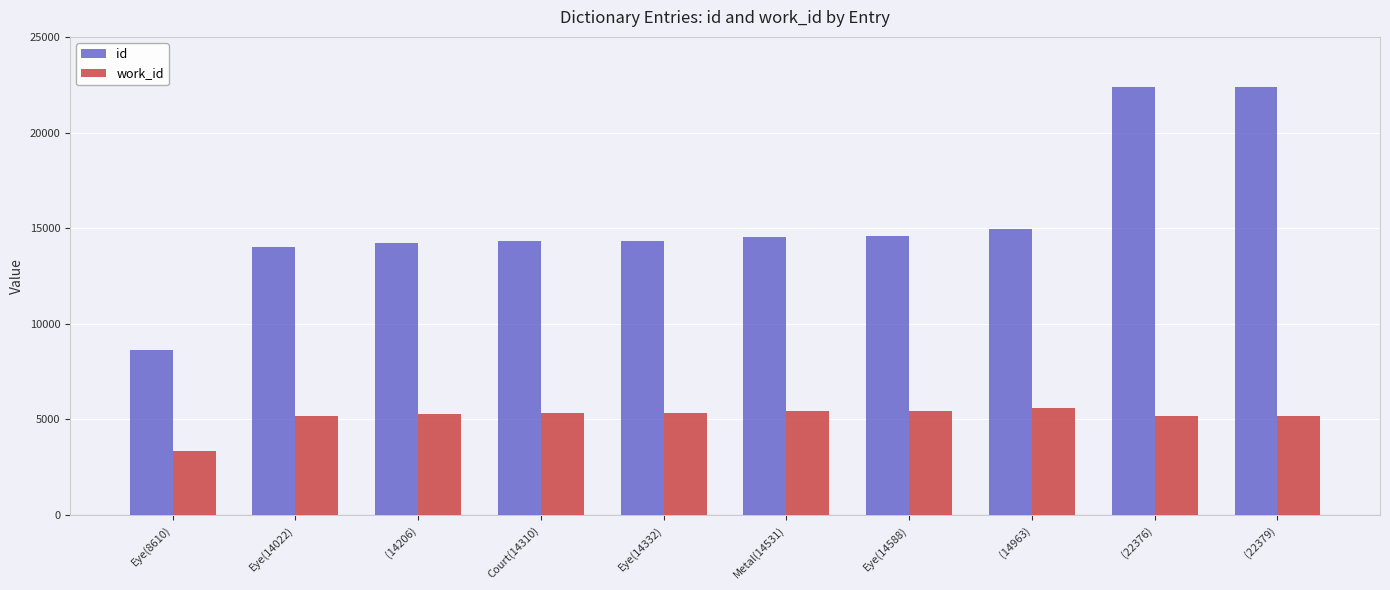

How many bars are there in total?

20